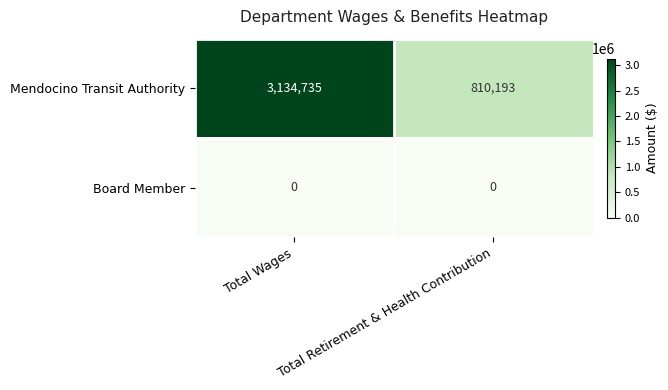

What is the spread (max minus min) of values at Total Retirement & Health Contribution?

810193